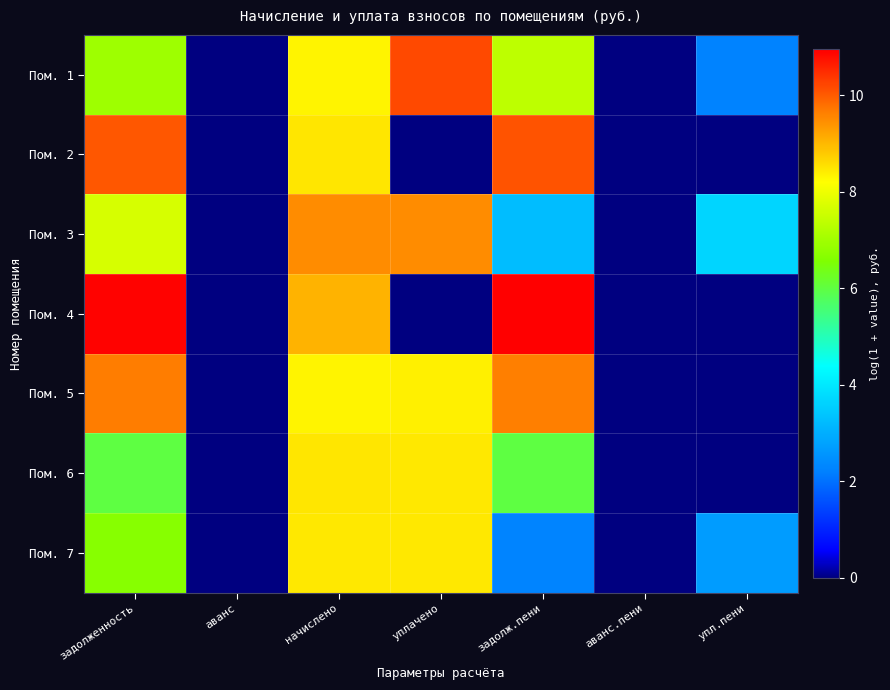

Which series changed the most between задолж.пени and упл.пени?

Пом. 4